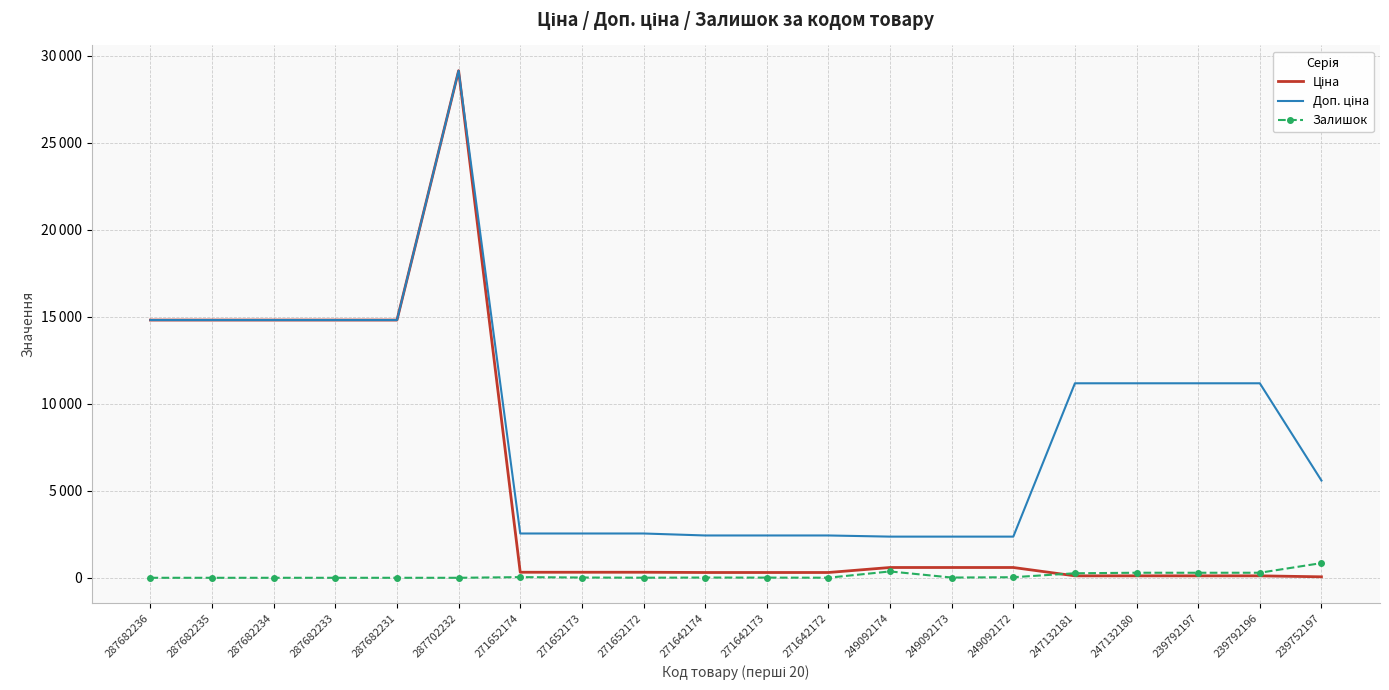

What is the label of the 7th point from the right?

249092173